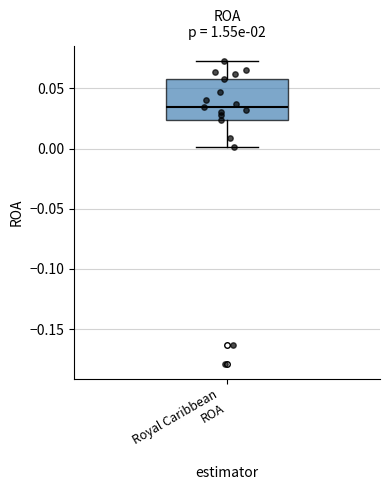

Where does the median line of the box for Royal Caribbean ROA sit on the y-axis? The values are not printed on the chart, so give them approximately, as read against the axis.

0.035